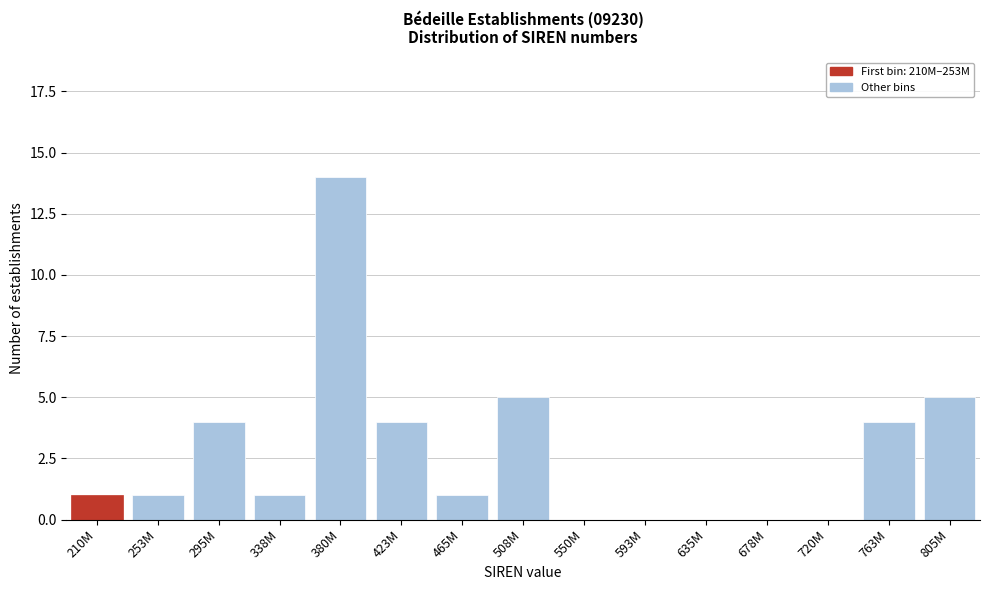

Reading left to right, transcribe all the data shown in this chart.

210M=1	253M=1	295M=4	338M=1	380M=14	423M=4	465M=1	508M=5	550M=0	593M=0	635M=0	678M=0	720M=0	763M=4	805M=5